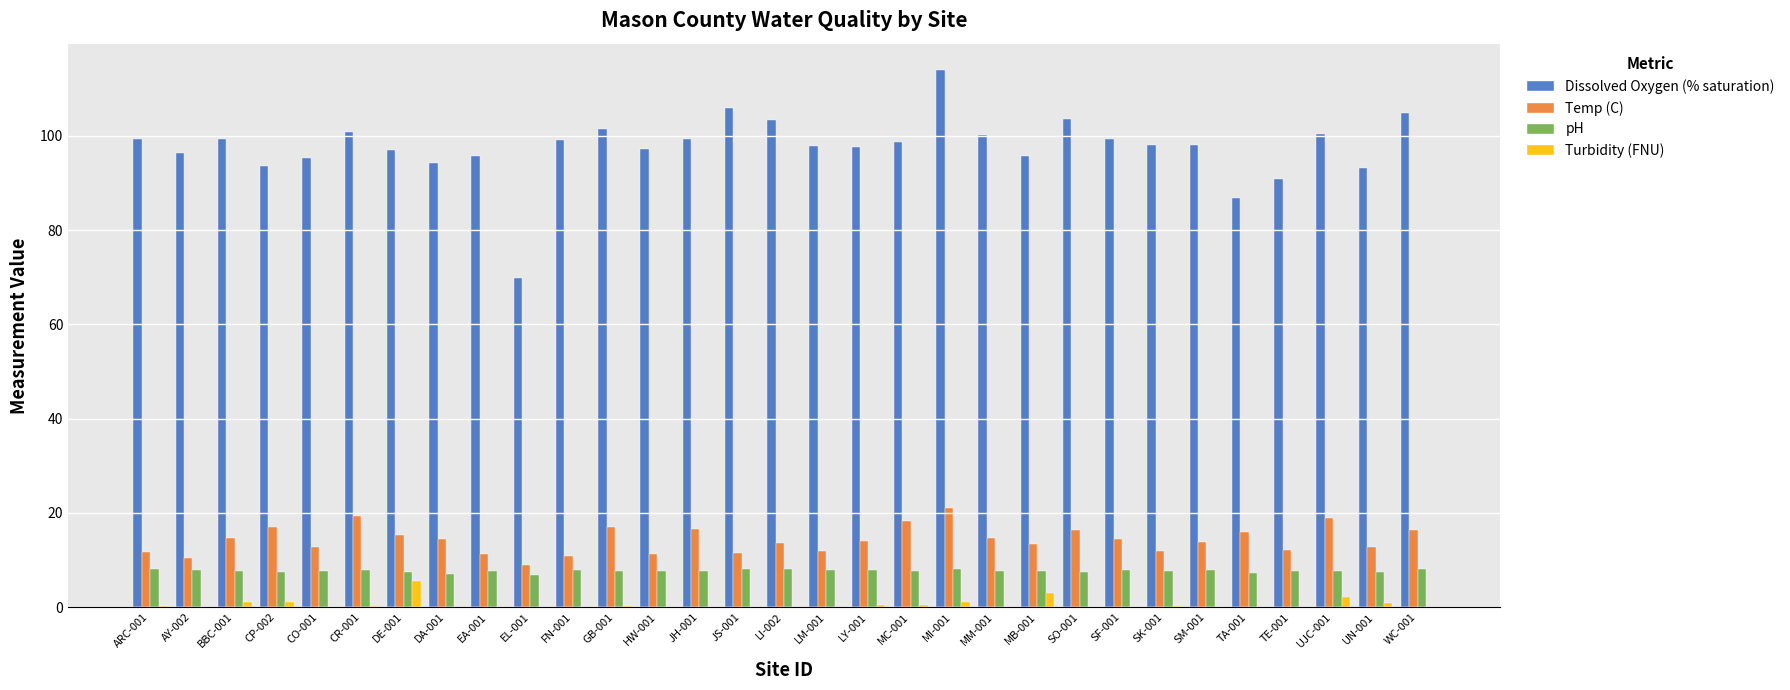

At which category does the chart reach its peak across all series?

MI-001